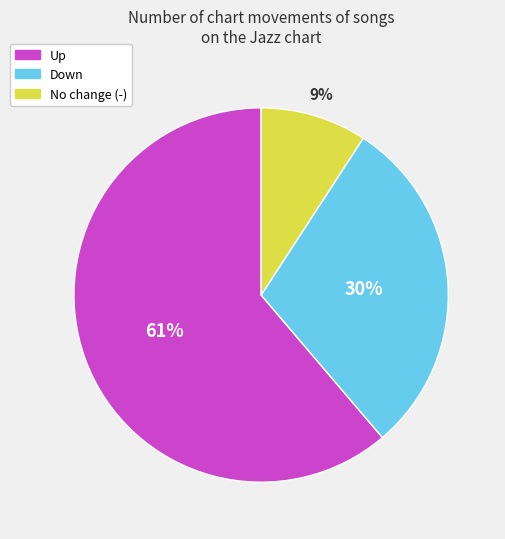

How many segments does this pie chart have?

3